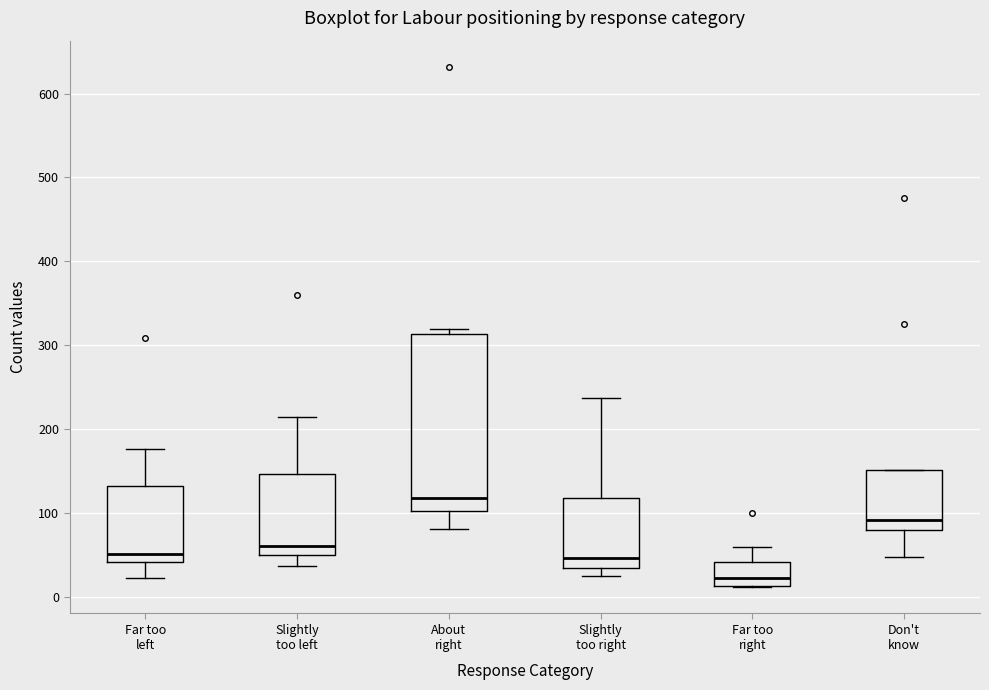

Reading left to right, read every box against the y-axis: the position of its median line, the range the box covers, and the ends of its whiskers. The values are not printed on the chart, so give them approximately, as read against the axis.

Far too left: median 50, box 40 to 130, whiskers 20 to 180
Slightly too left: median 60, box 50 to 150, whiskers 40 to 210
About right: median 120, box 100 to 310, whiskers 80 to 320
Slightly too right: median 50, box 30 to 120, whiskers 30 (just below the box's lower edge) to 240
Far too right: median 20, box 10 to 40, whiskers 10 to 60
Don't know: median 90, box 80 to 150, whiskers 50 to 150